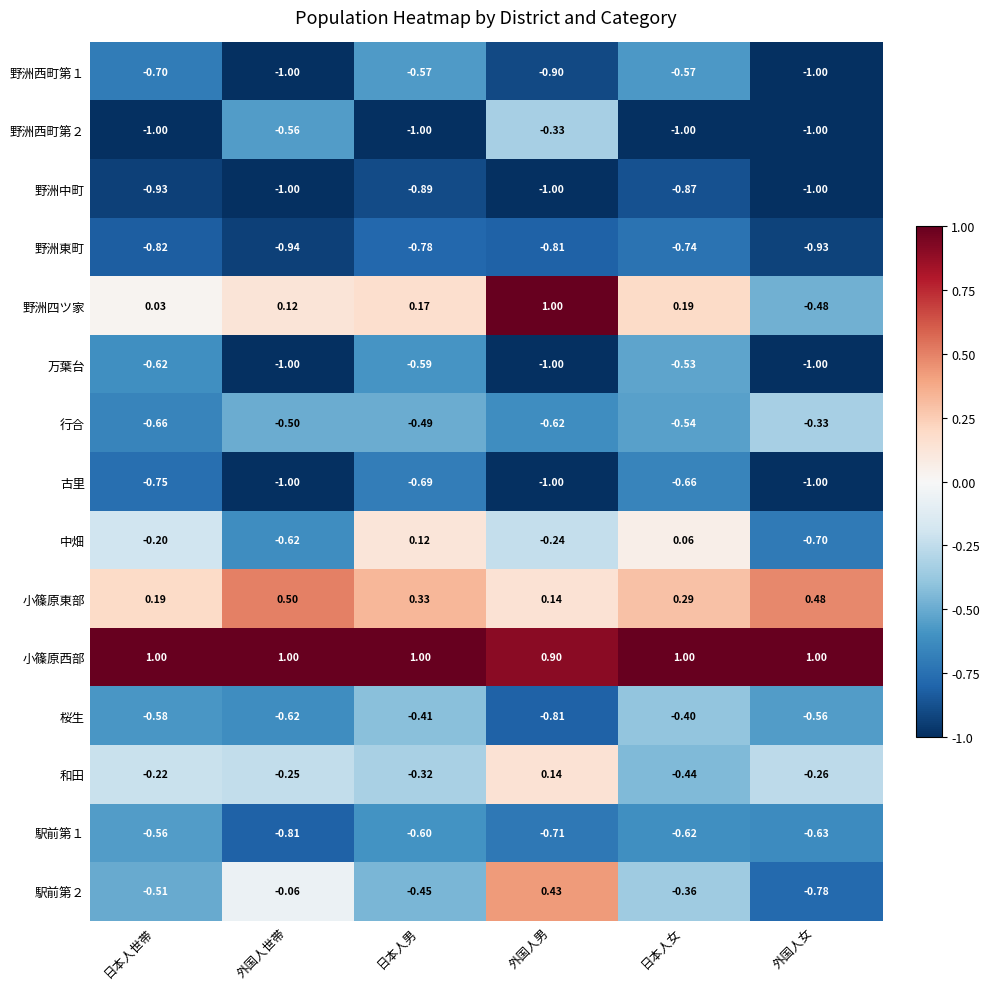

At 日本人世帯, list the series in order from smallest to largest.

野洲西町第２, 野洲中町, 野洲東町, 古里, 野洲西町第１, 行合, 万葉台, 桜生, 駅前第１, 駅前第２, 和田, 中畑, 野洲四ツ家, 小篠原東部, 小篠原西部